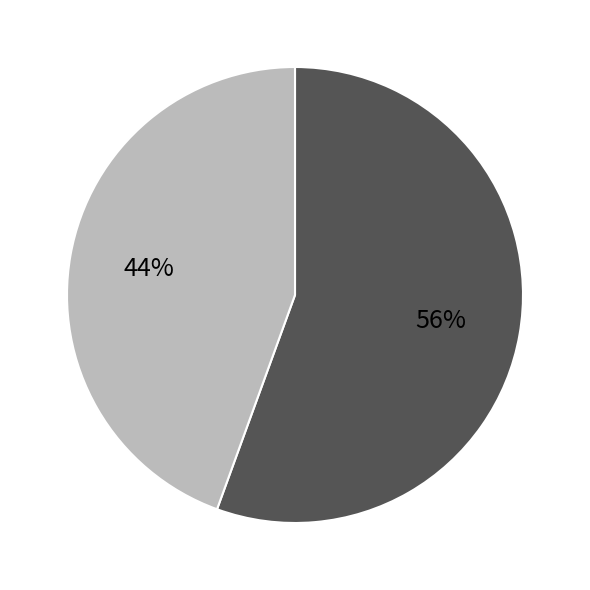

Is there any slice that represents more than half of the pie?

Yes